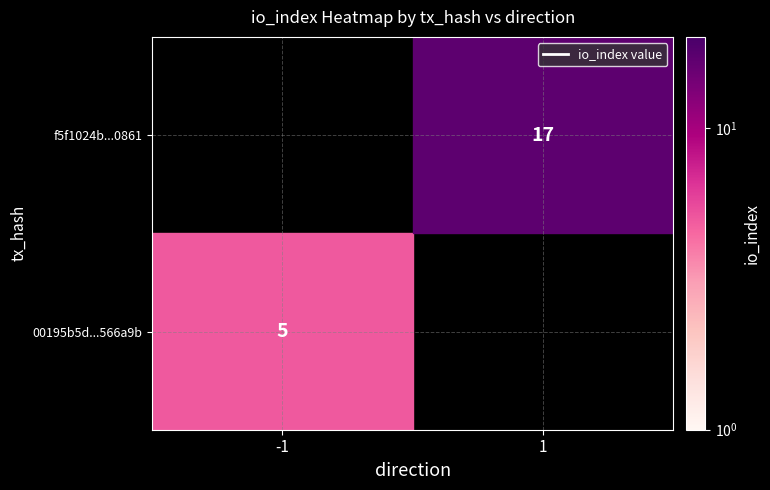

What is the average value of the f5f1024b7dd81384617236d5d9229bf3fb50861 series?

9